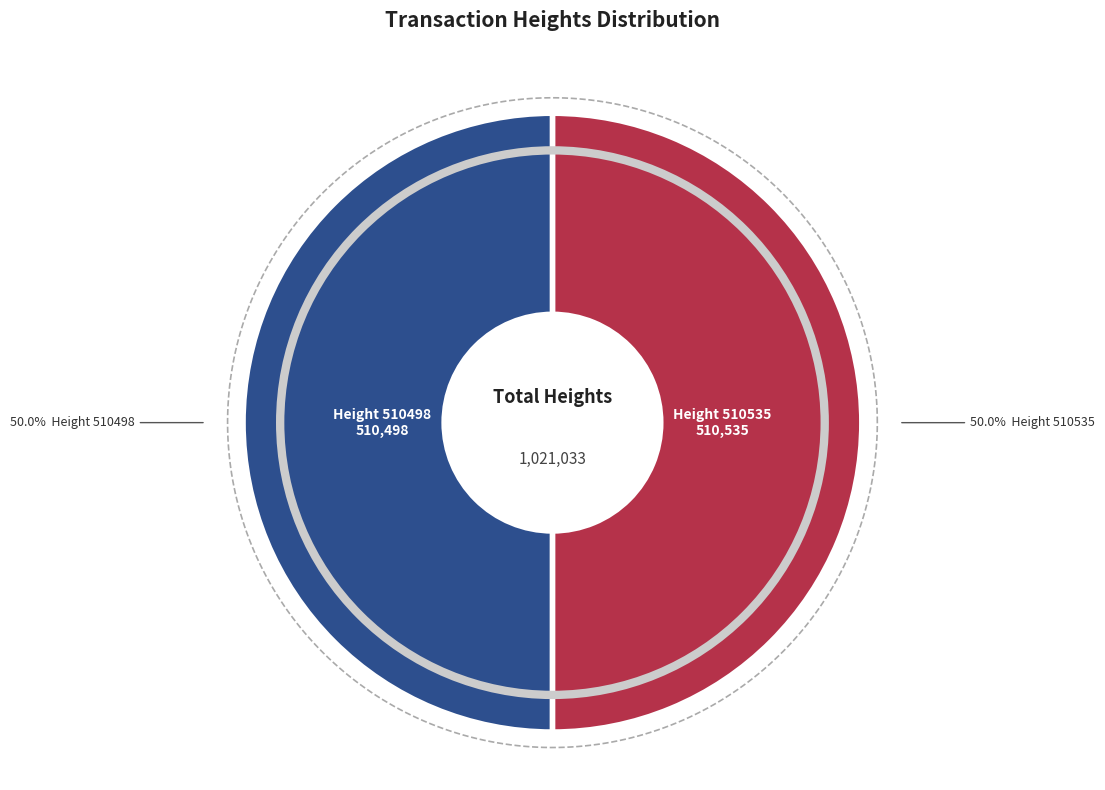

Does any single category account for the majority?

Yes